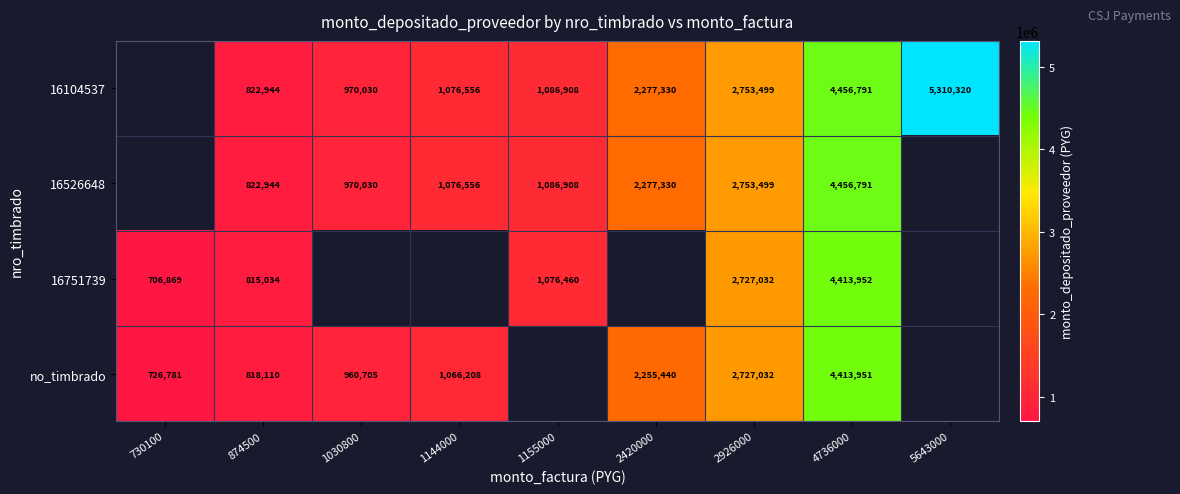

What is the spread (max minus min) of values at 4736000?

42840